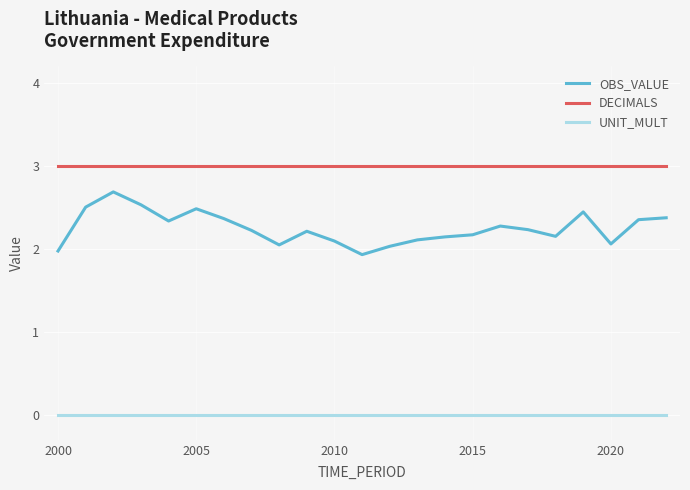

Which series has the largest range (max minus min)?

OBS_VALUE